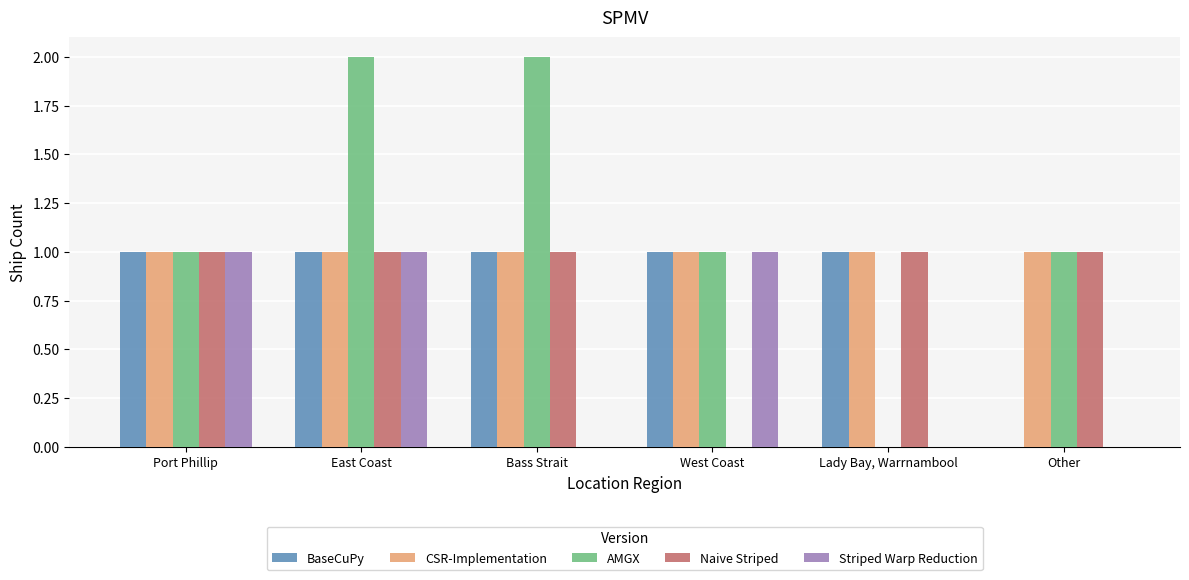

Between Bass Strait and Lady Bay, Warrnambool, which series saw the biggest shift?

AMGX